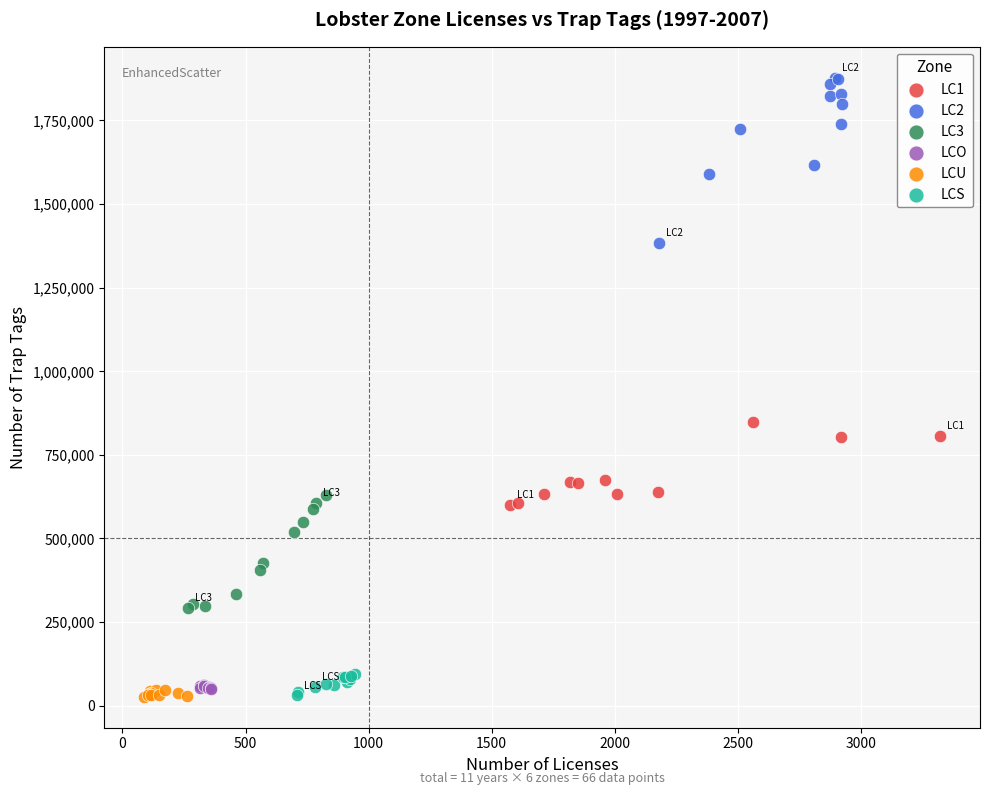

Which series reaches the maximum Y coordinate?

LC2